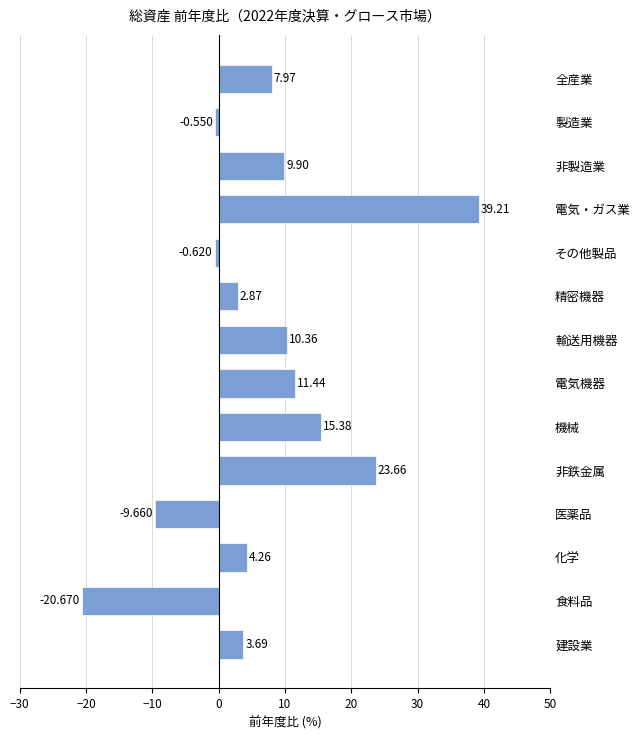

What is the difference between the second highest and second lowest values?

33.3